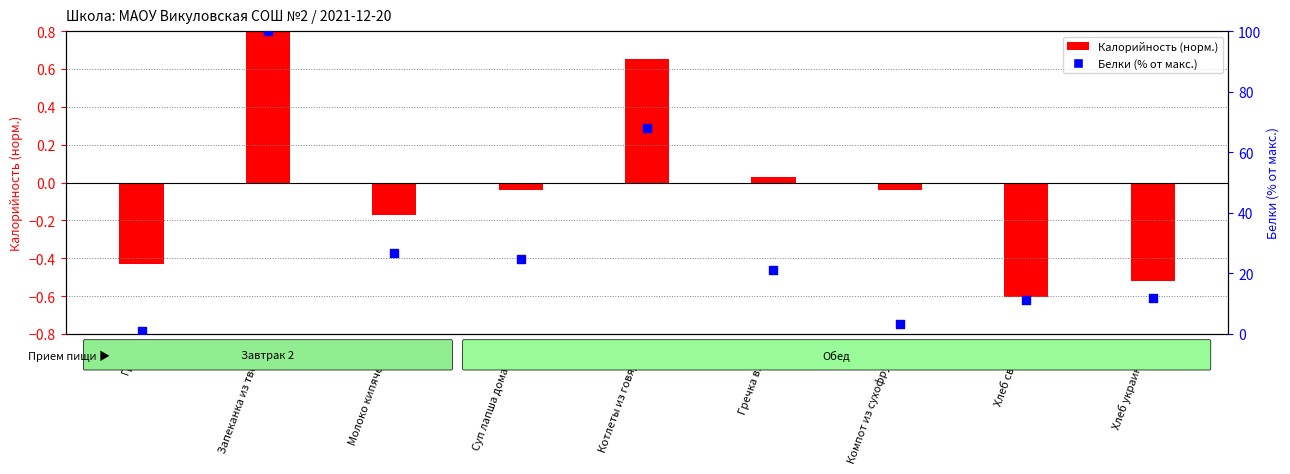

At how many categories does at least one series exceed 84?

1